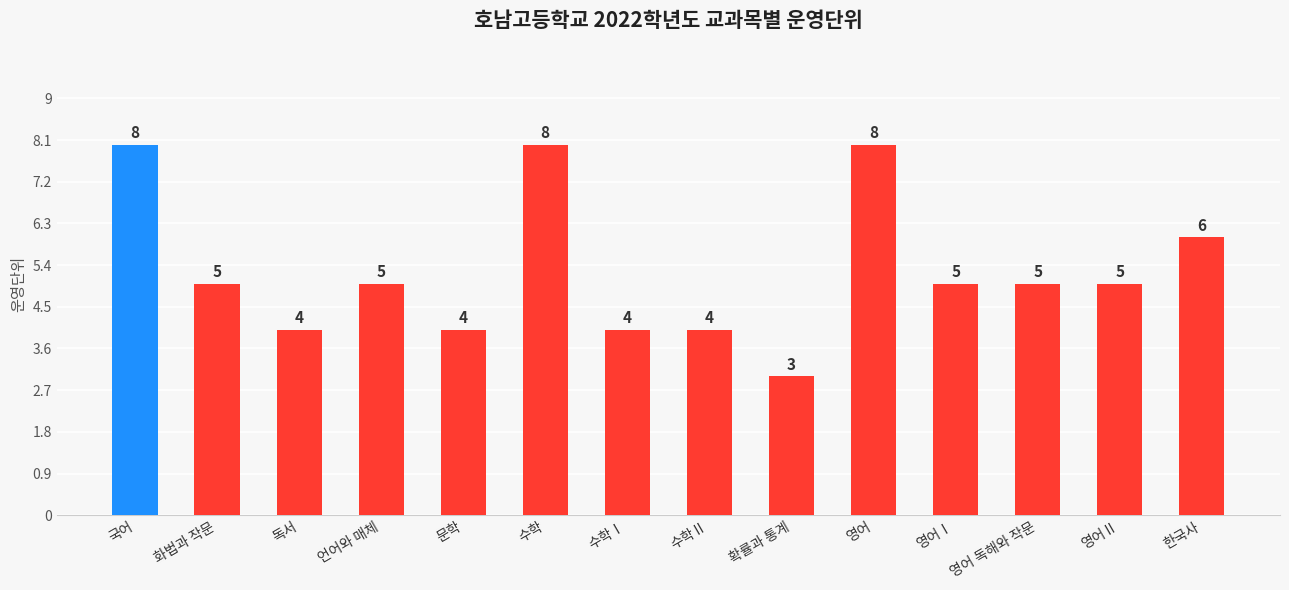

At which label does the data first exceed 5?

국어